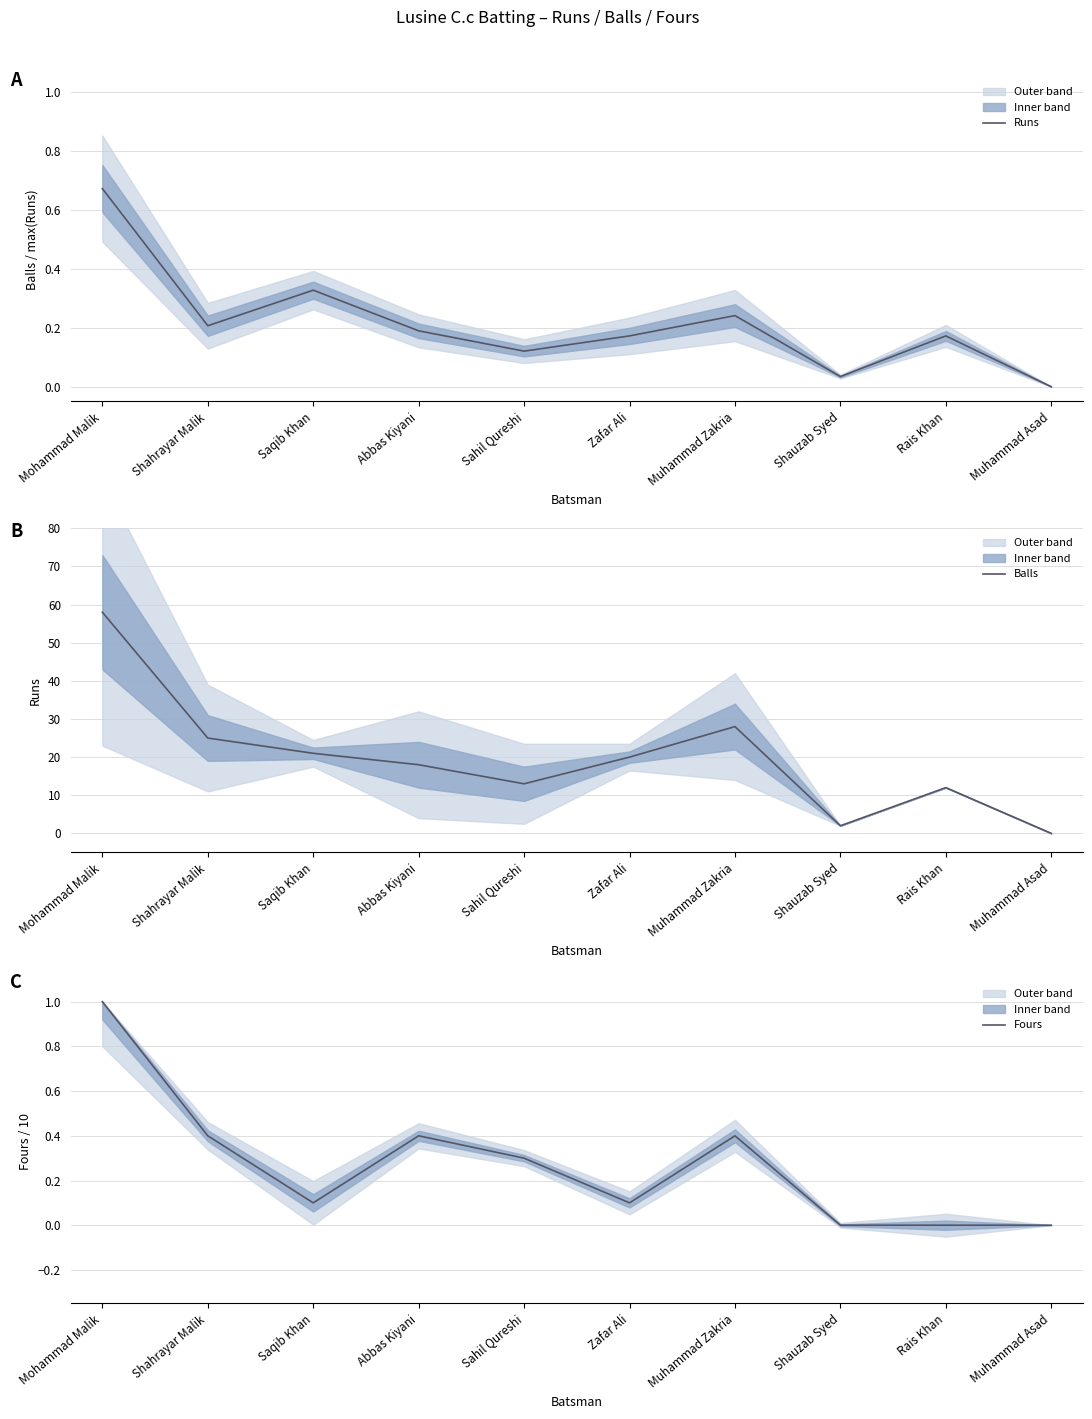

What is the value of the Runs point at the 5th from the left?

0.1